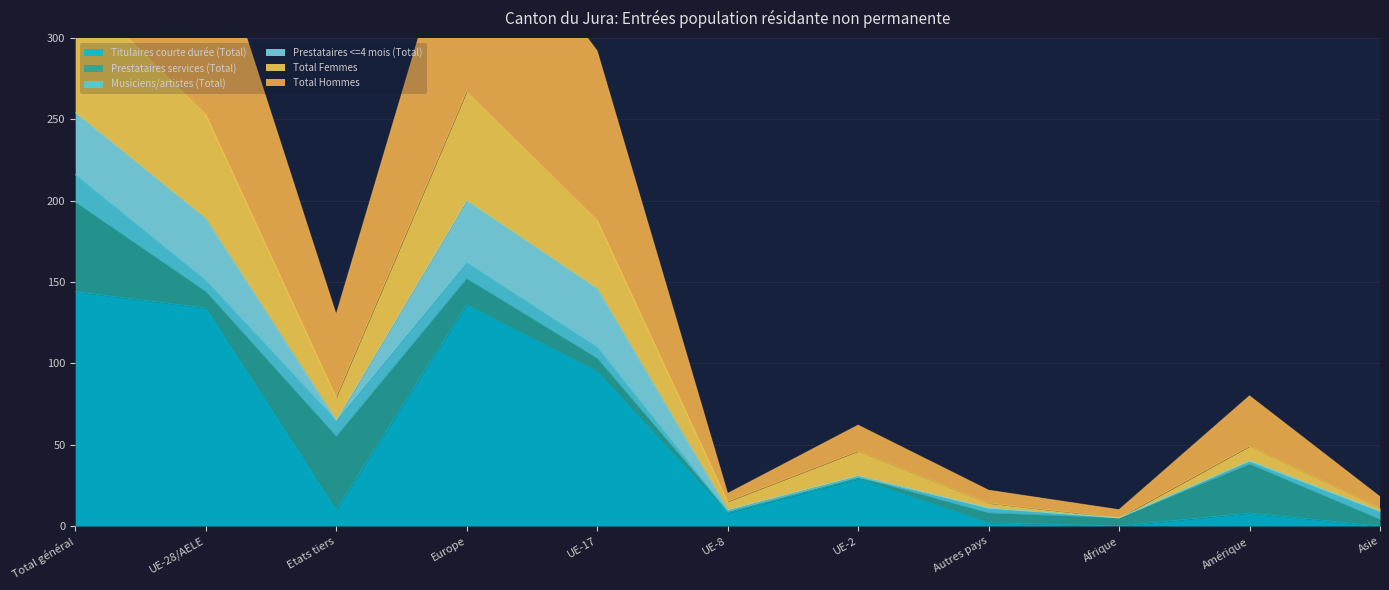

Where is the first local minimum for Total Femmes?

Etats tiers